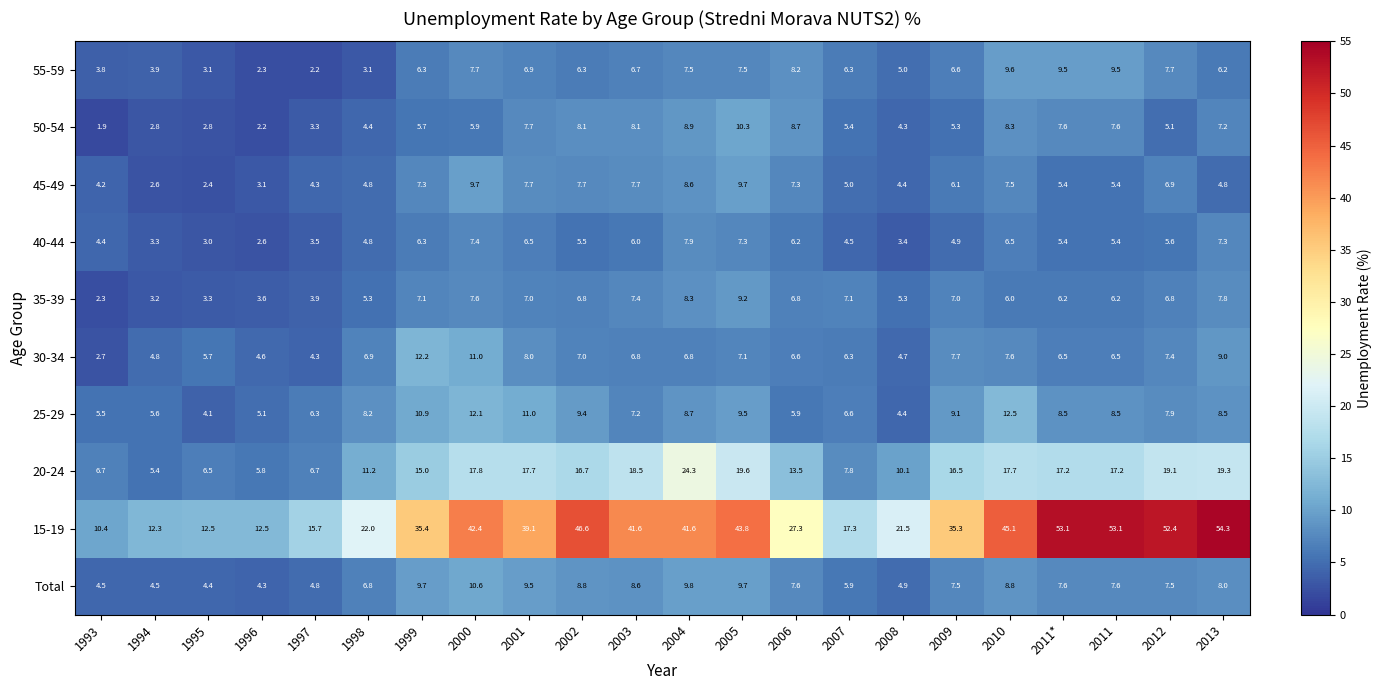

What is the difference between the maximum and minimum values in the Total series?

6.3